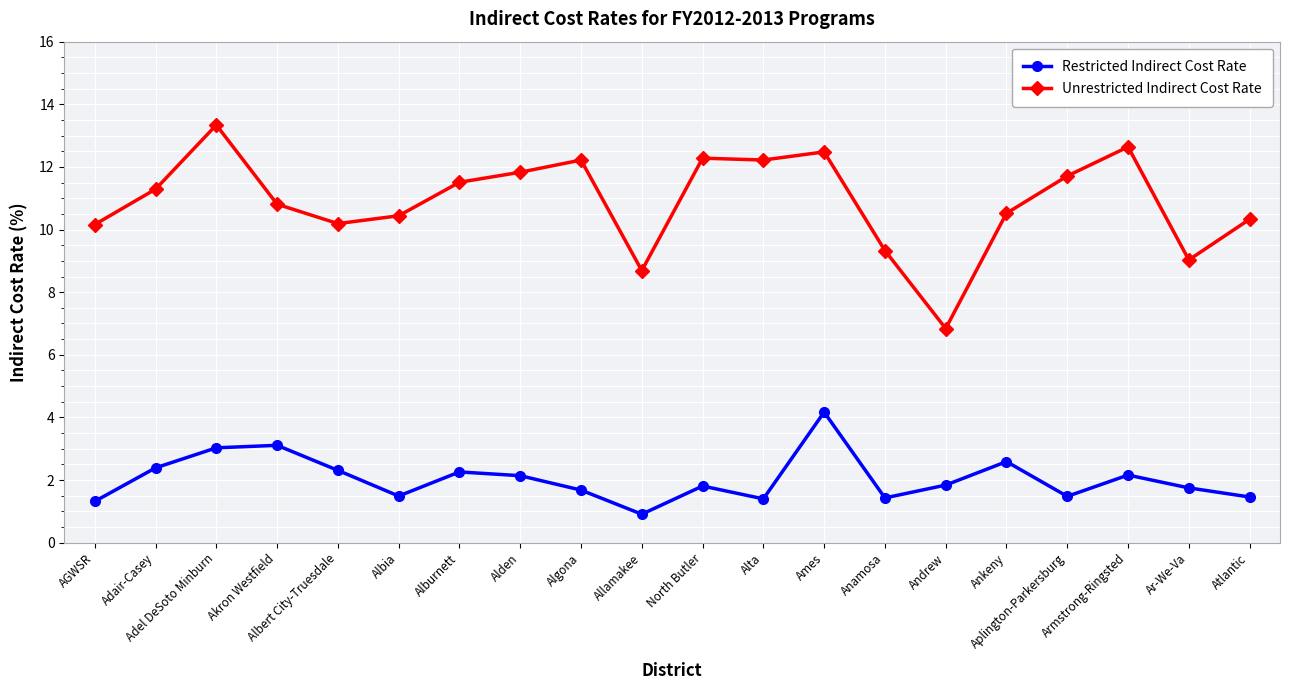

List the series in order of their overall mean, lowest first.

Restricted Indirect Cost Rate, Unrestricted Indirect Cost Rate